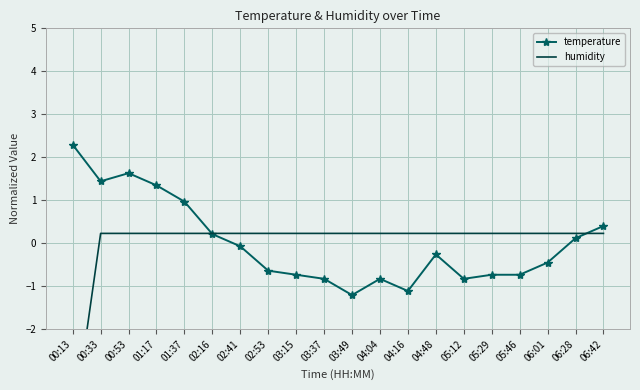

At which label does humidity first exceed 0?

00:33